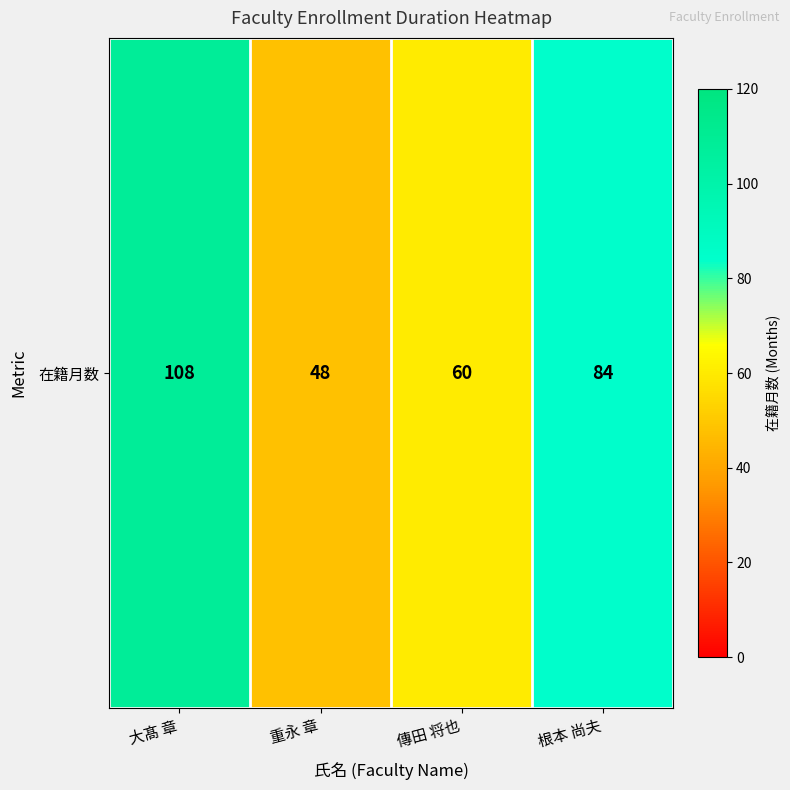

List the labels in order of value, largest first.

大髙 章, 根本 尚夫, 傳田 将也, 重永 章